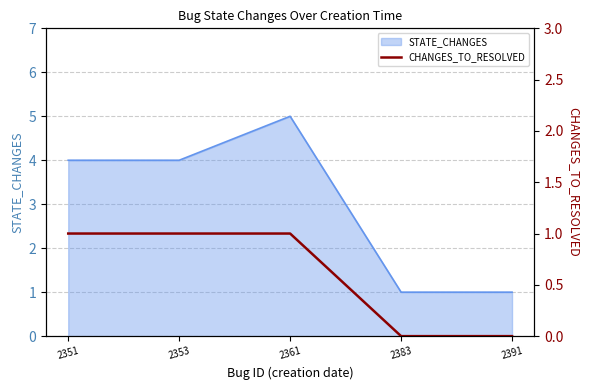

True or false: the data shows -1 at 2383.

False